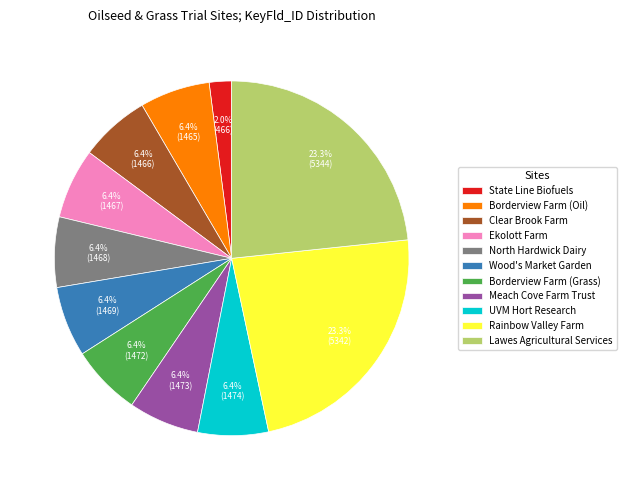

What portion of the pie excludes North Hardwick Dairy?

93.6%